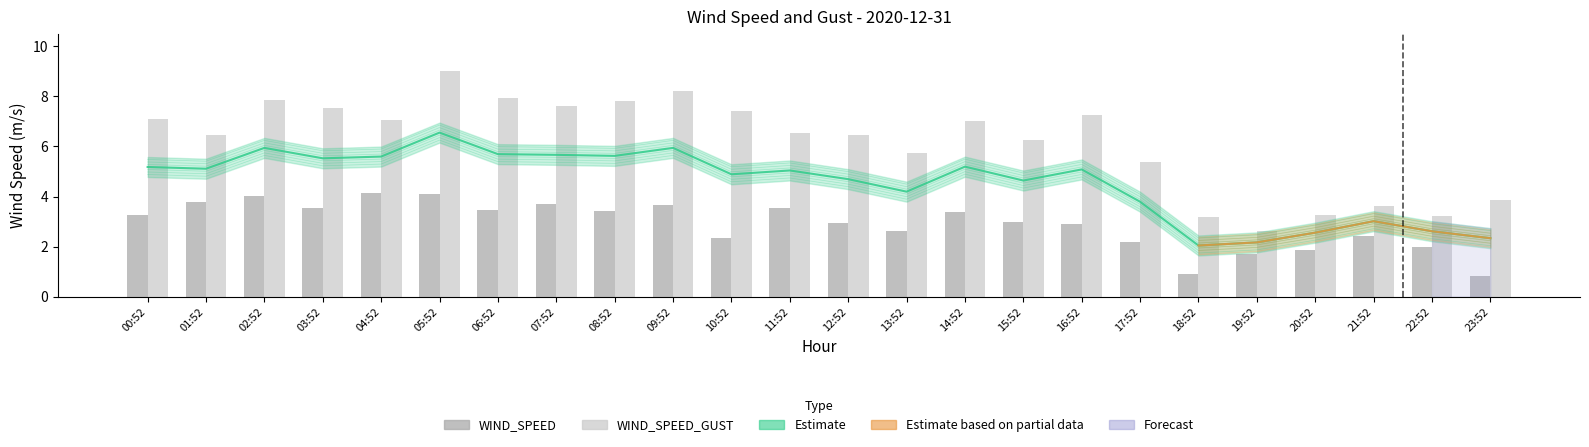

What position from the left is 21:52?

22